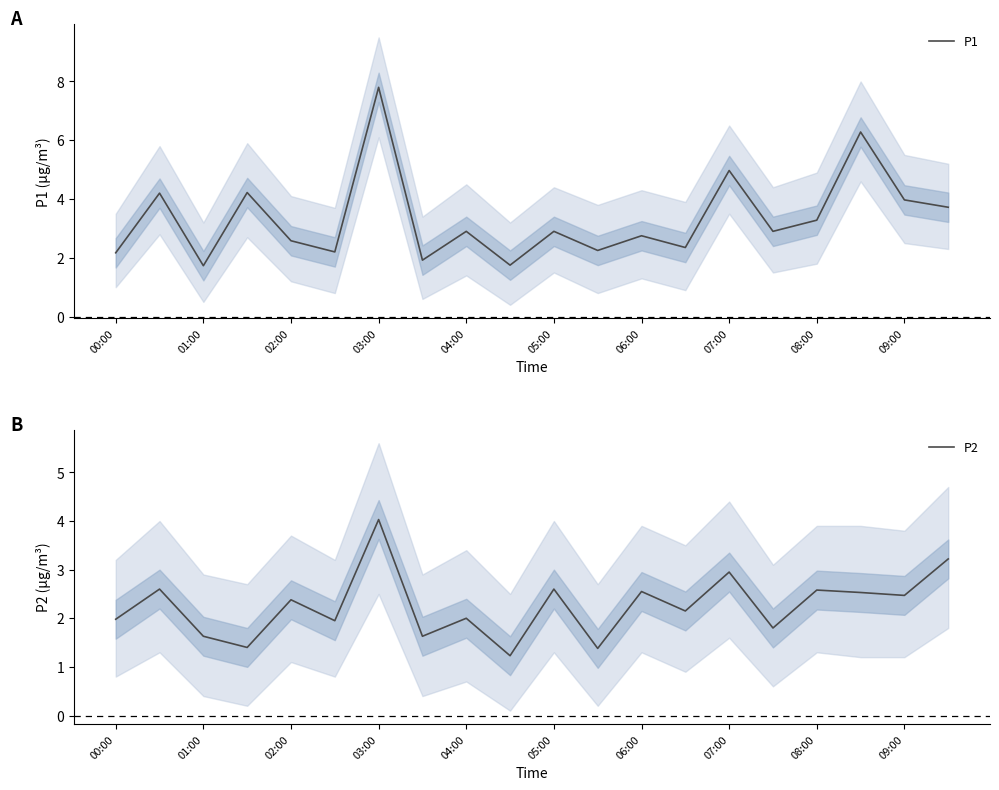

How many interior local peaks does the P2 series have?

8